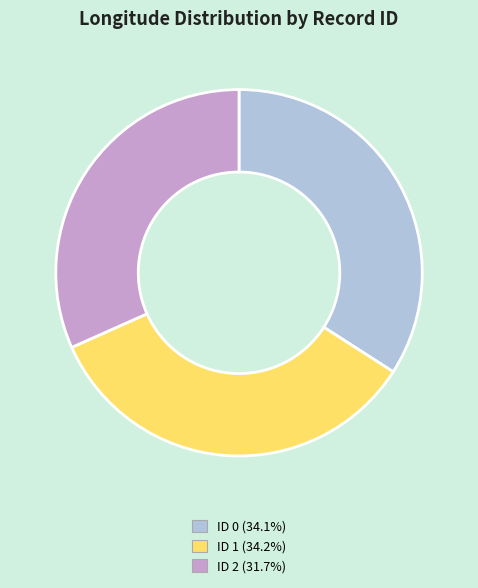

Which slice is the smallest?

ID 2